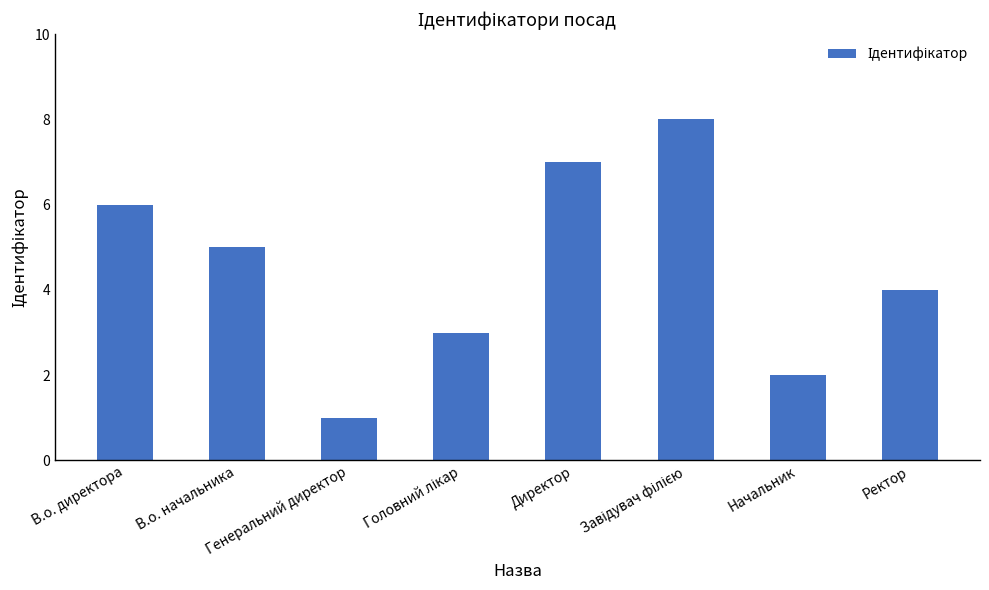

How many bars are there in total?

8